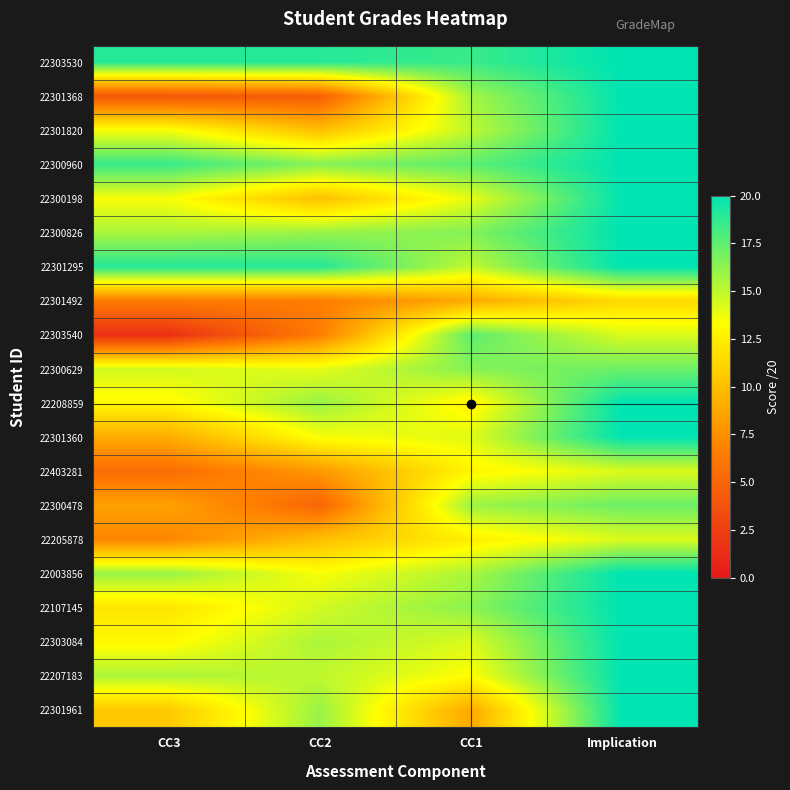

At how many categories does at least one series exceed 6?

4